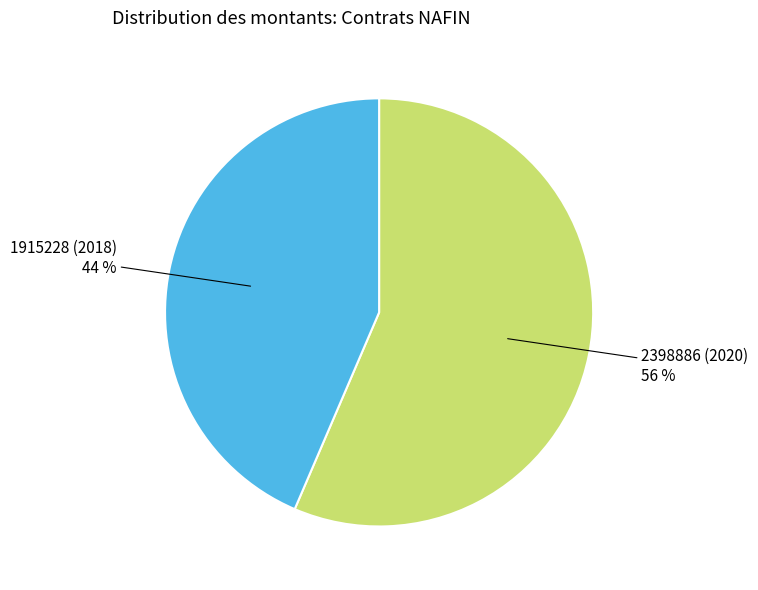

What is the ratio of the value at 1915228 (2018) to the value at 2398886 (2020)?

0.8